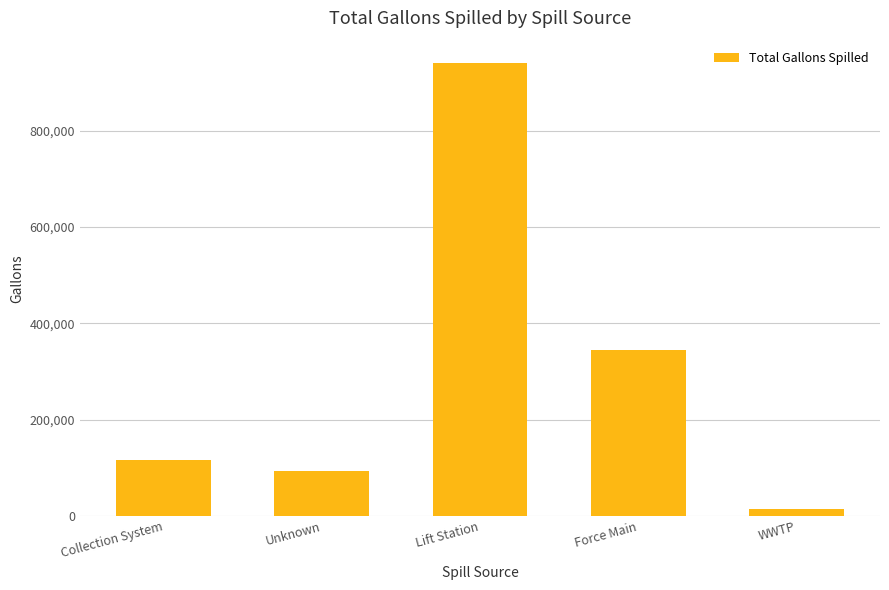

How many series are shown in this chart?

1